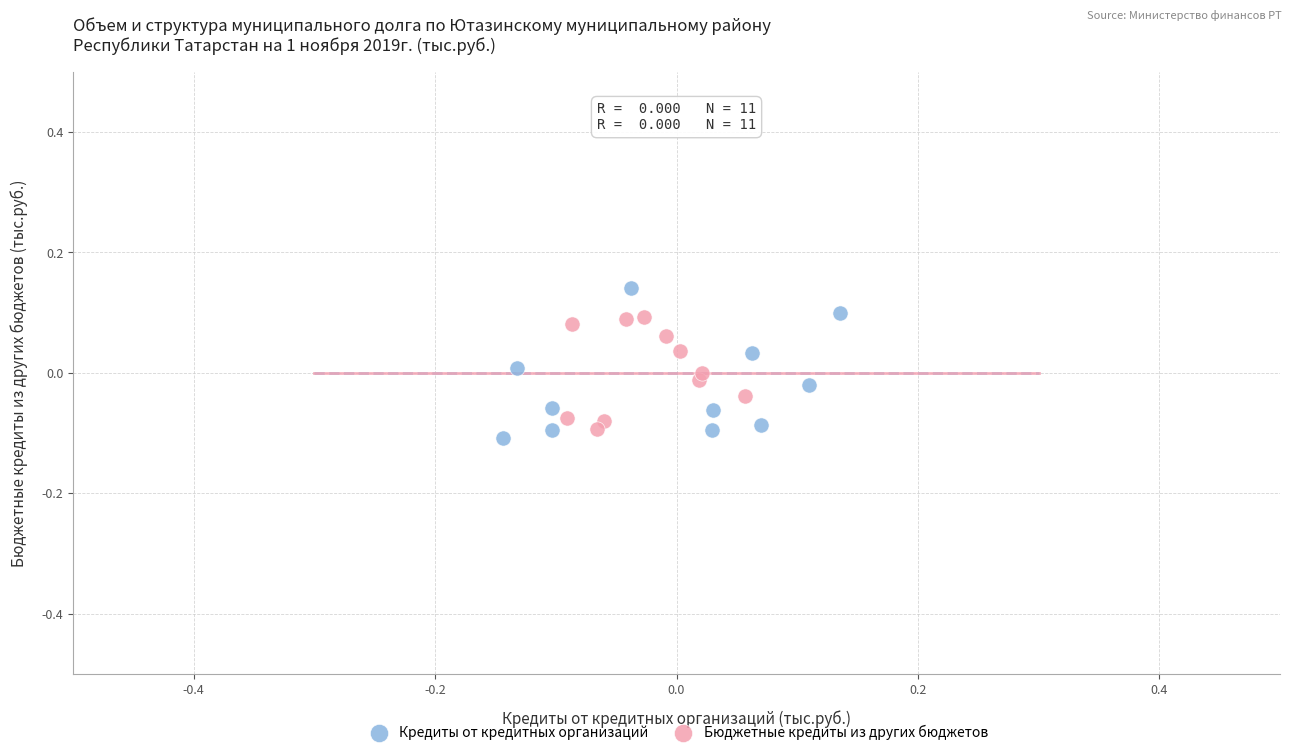

Which series has the widest spread of Y values?

Кредиты от кредитных организаций